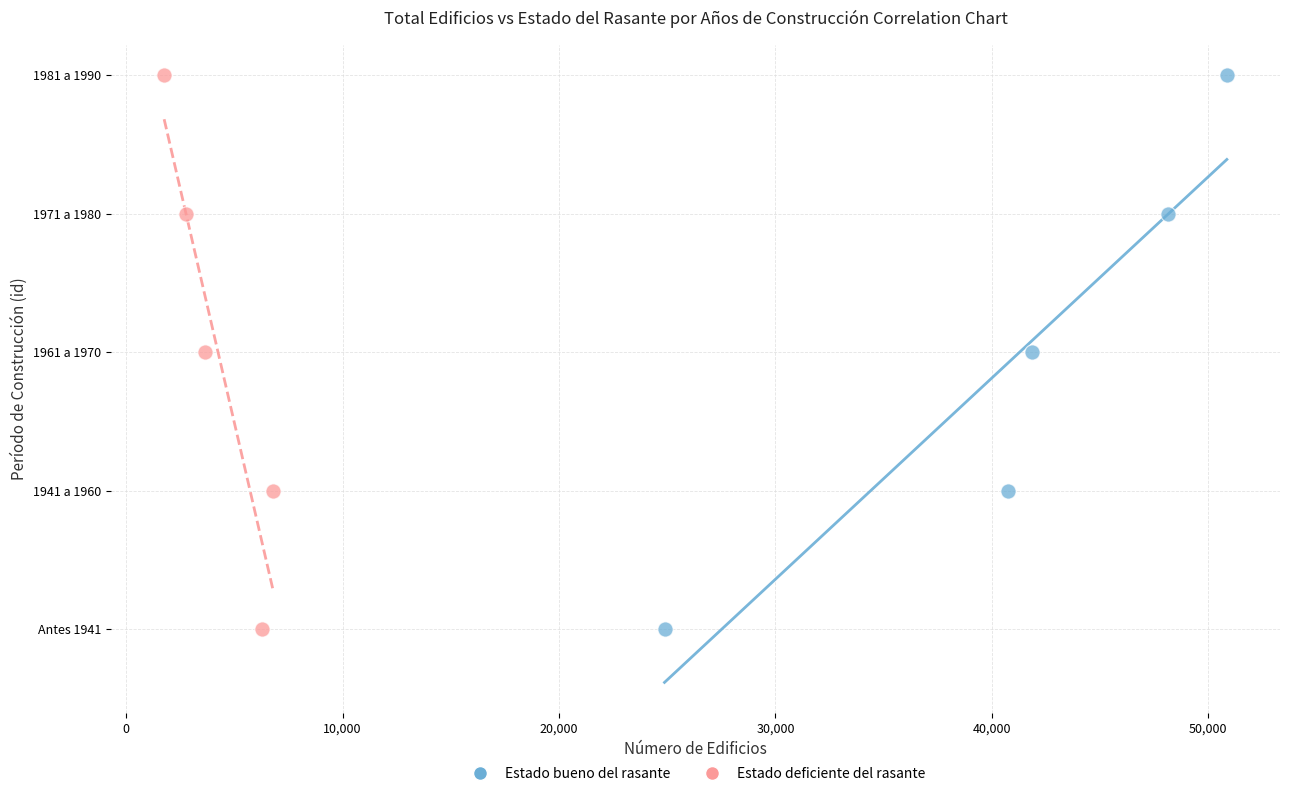

What are all the series names shown in the legend?

Estado bueno del rasante, Estado deficiente del rasante